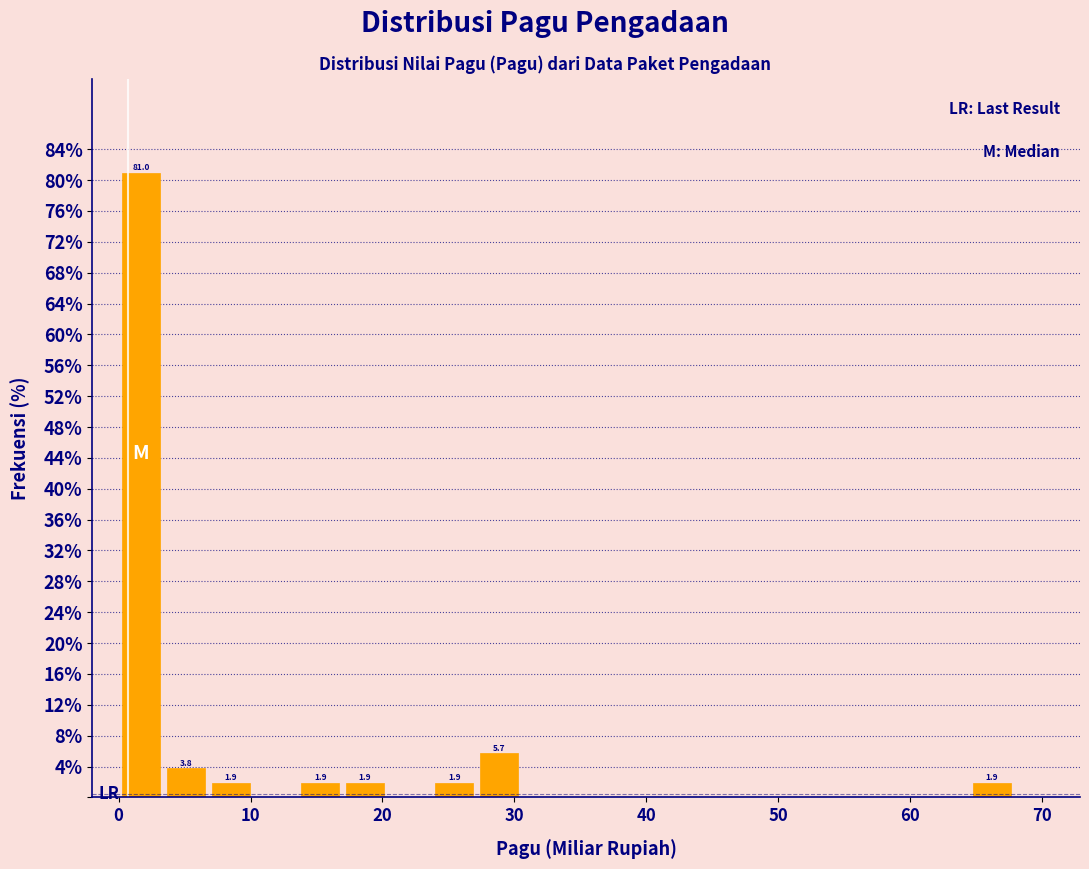

Read against the x-axis, roughly where is the centre of the tallest bar?

2